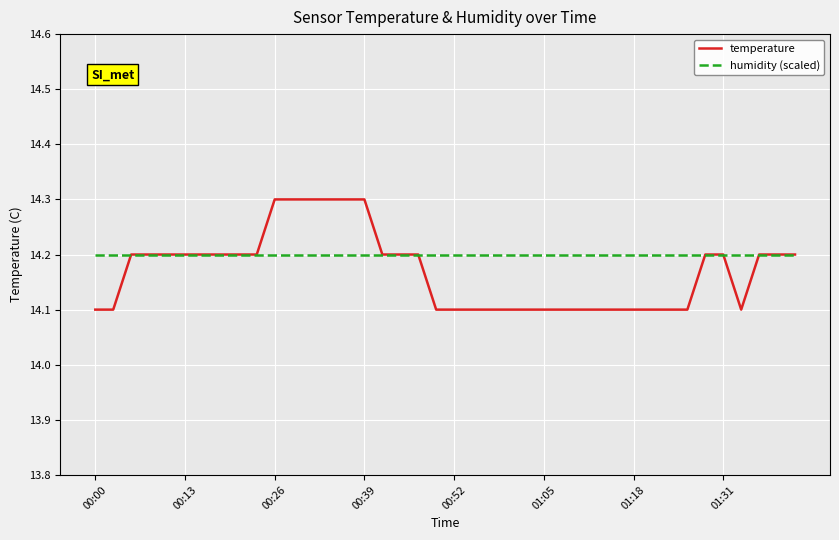

Rank the series by their maximum value, from lowest to highest.

humidity (scaled), temperature